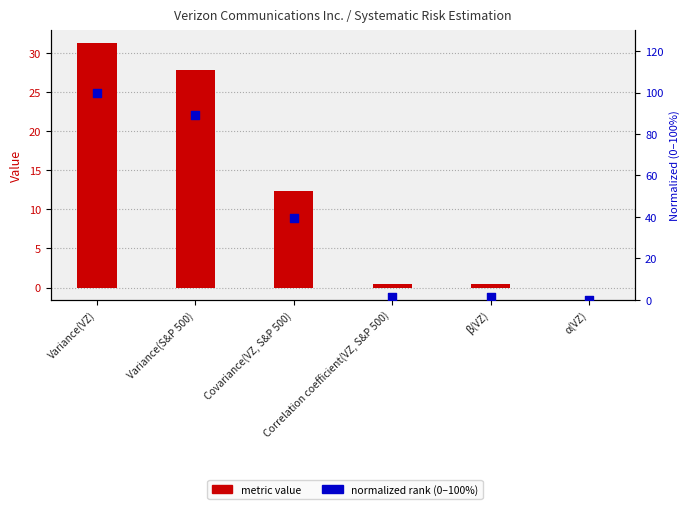

Which series reaches the maximum Y coordinate?

normalized rank